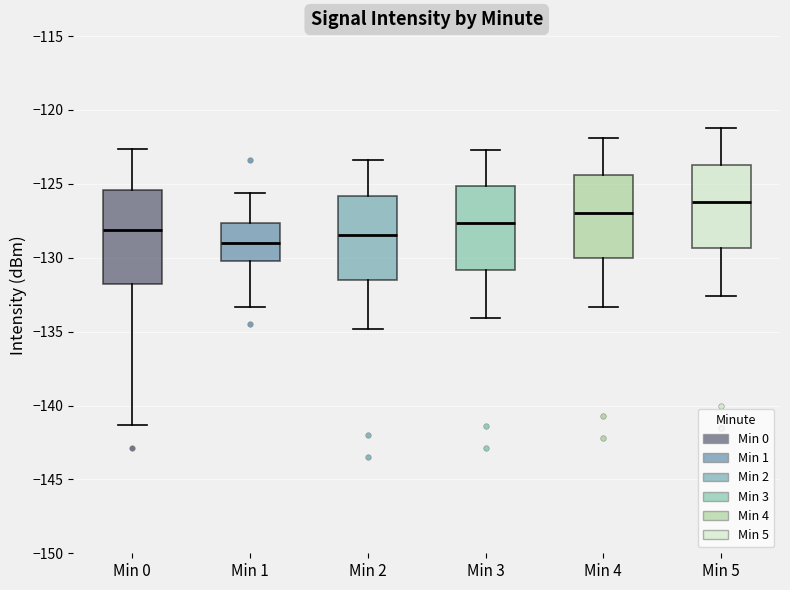

Reading left to right, read every box against the y-axis: the position of its median line, the range the box covers, and the ends of its whiskers. The values are not printed on the chart, so give them approximately, as read against the axis.

Min 0: median -128.0, box -132.0 to -125.5, whiskers -141.5 to -122.5
Min 1: median -129.0, box -130.0 to -127.5, whiskers -133.5 to -125.5
Min 2: median -128.5, box -131.5 to -126.0, whiskers -135.0 to -123.5
Min 3: median -127.5, box -131.0 to -125.0, whiskers -134.0 to -122.5
Min 4: median -127.0, box -130.0 to -124.5, whiskers -133.5 to -122.0
Min 5: median -126.0, box -129.5 to -123.5, whiskers -132.5 to -121.0